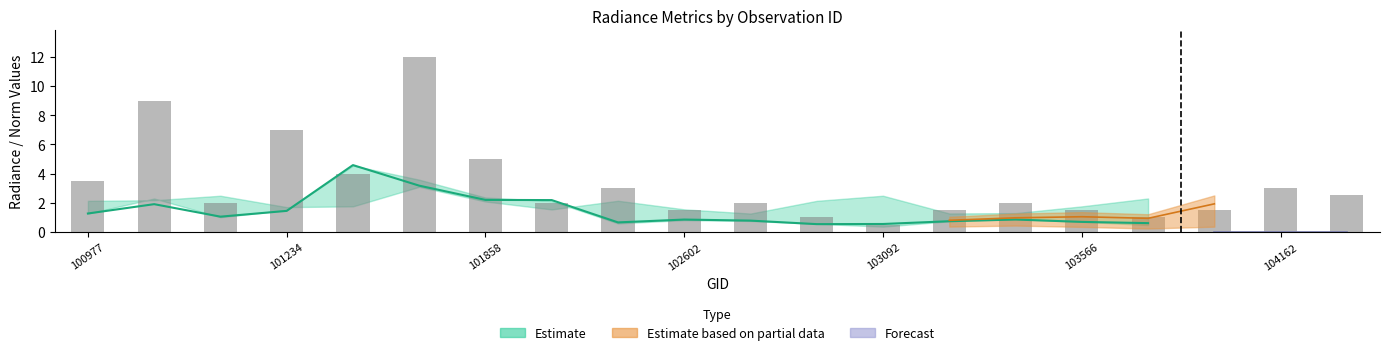

How many groups of bars are there?

20